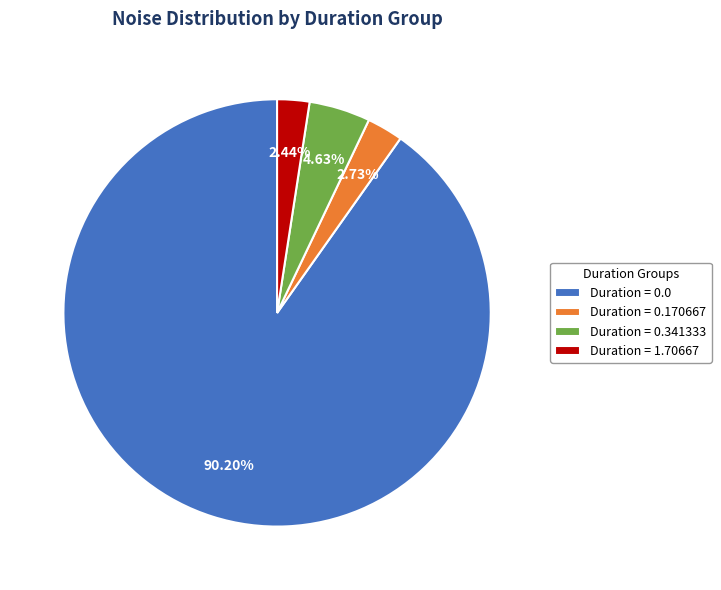

Combined, do Duration = 1.70667 and Duration = 0.341333 account for over 50%?

No